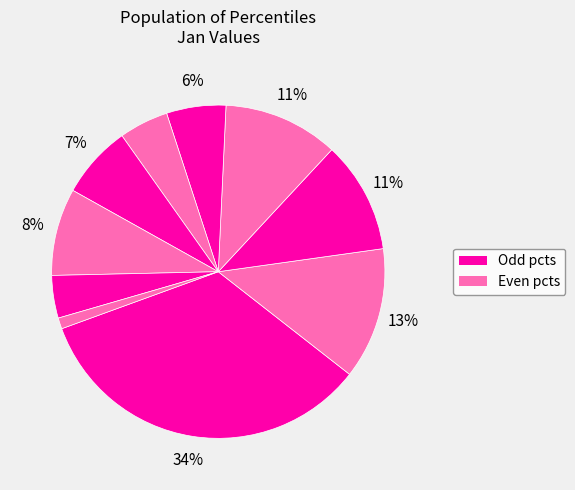

Rank the categories by value from highest to lowest.

pct05, pct15, pct35, pct25, pct75, pct65, pct45, pct55, pct85, pct95